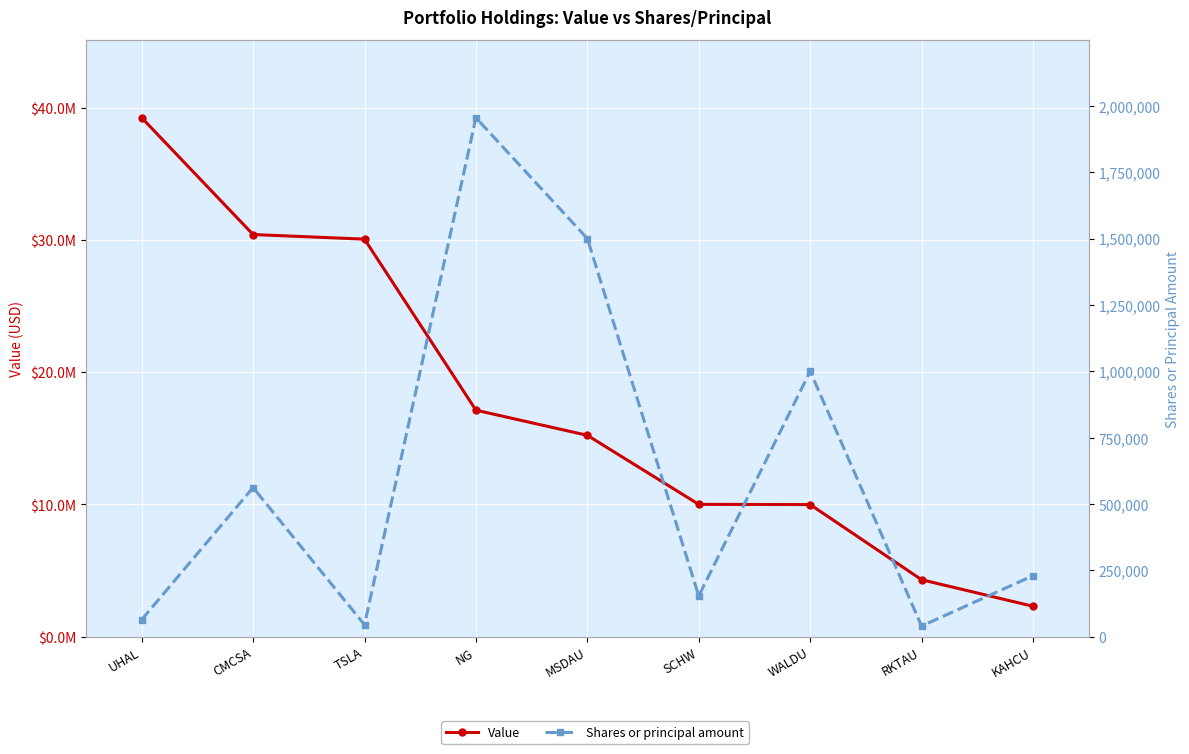

List the series in order of their peak value, lowest first.

Shares or principal amount, Value